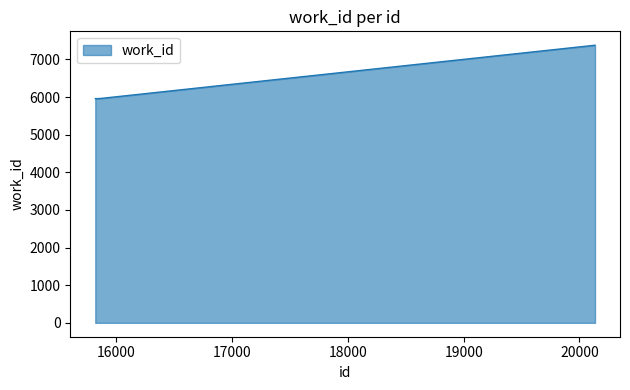

What is the maximum value shown in the chart?

7379